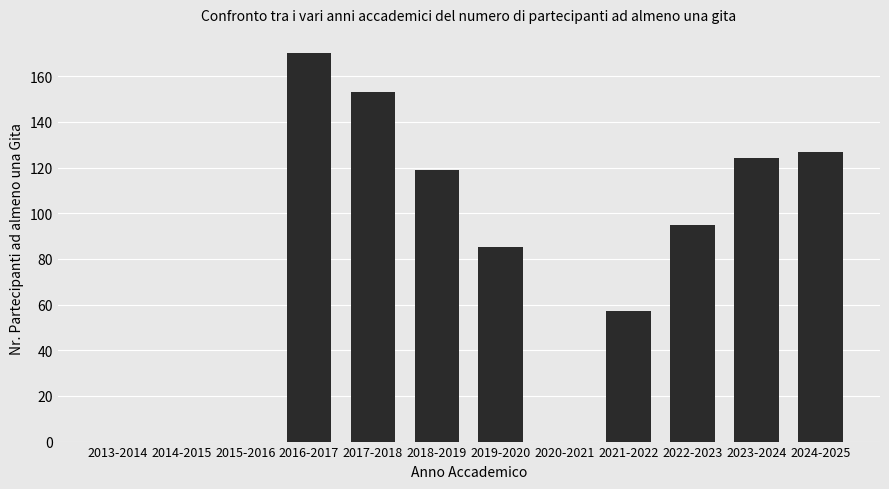

Which label corresponds to the largest value in the chart?

2016-2017